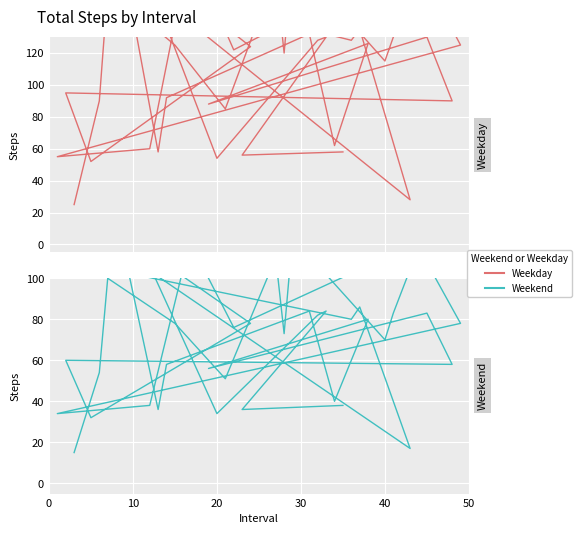

Read the Weekend value at 30, to the nearest 50.

100